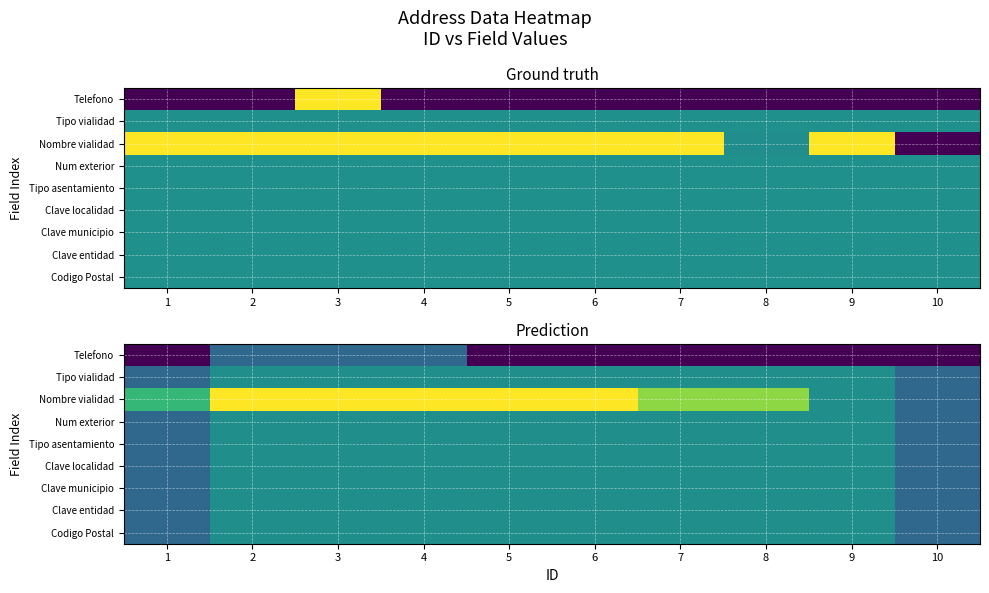

What is the sum of the Tipo vialidad values at 4 and 5?

1.0